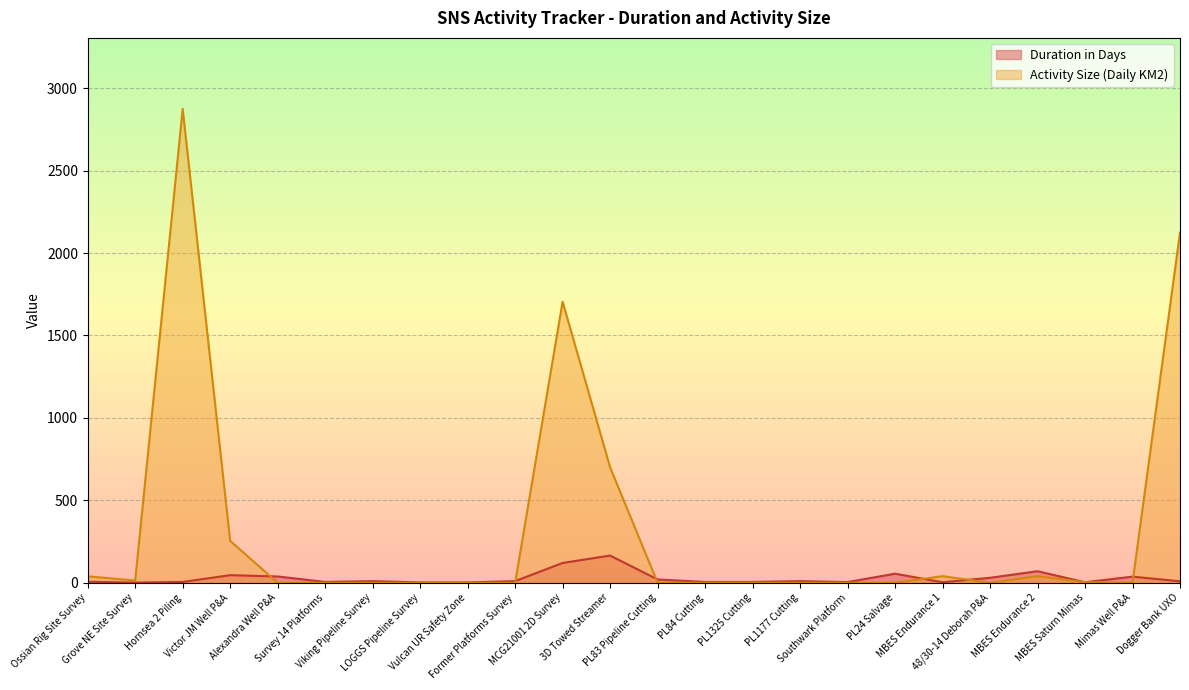

Where is the first local maximum for Activity Size?

Hornsea 2 Piling